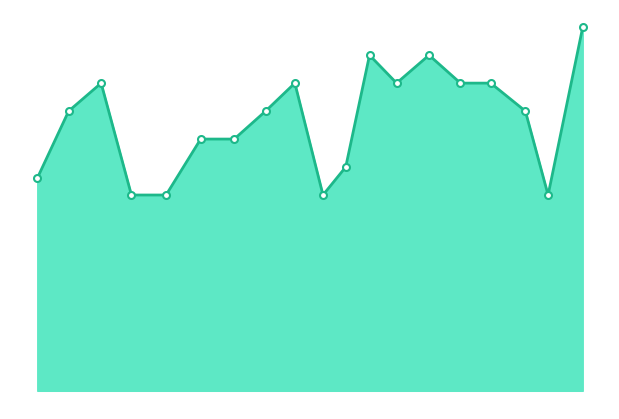

How many interior local valleys (lower than both neighbors) does the data have?

3